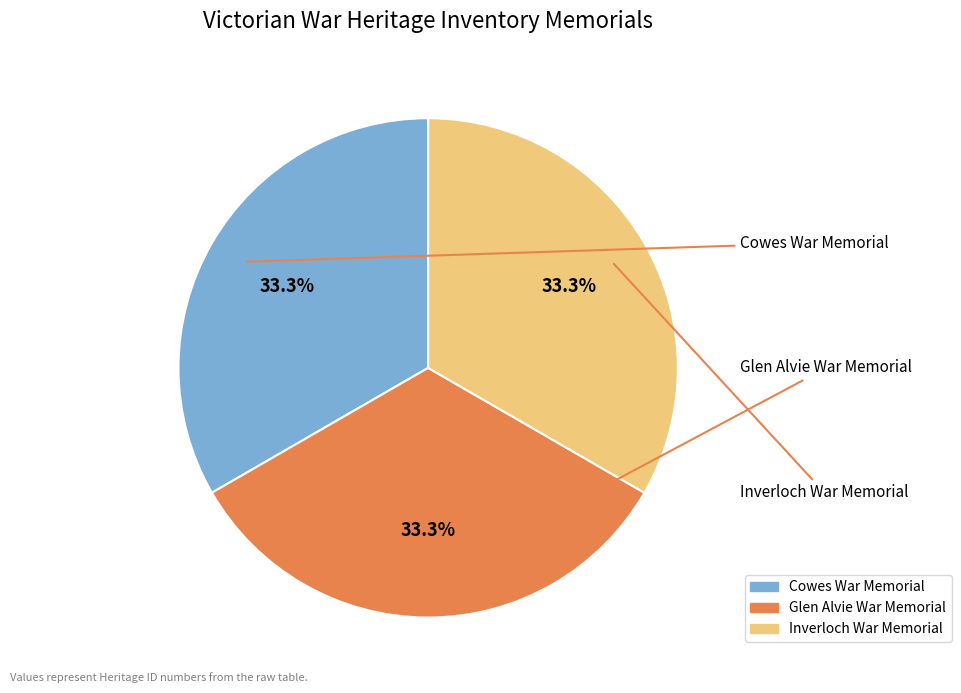

Does any single category account for the majority?

No